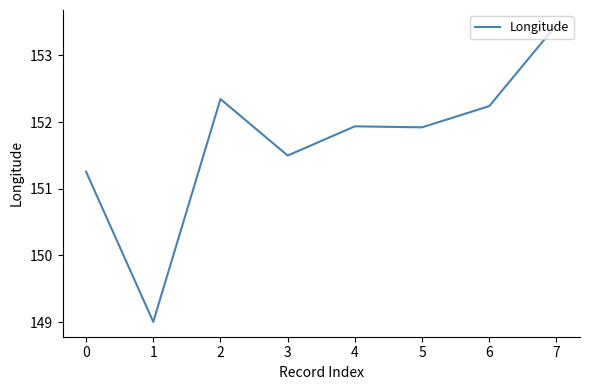

Which label corresponds to the largest value in the chart?

7